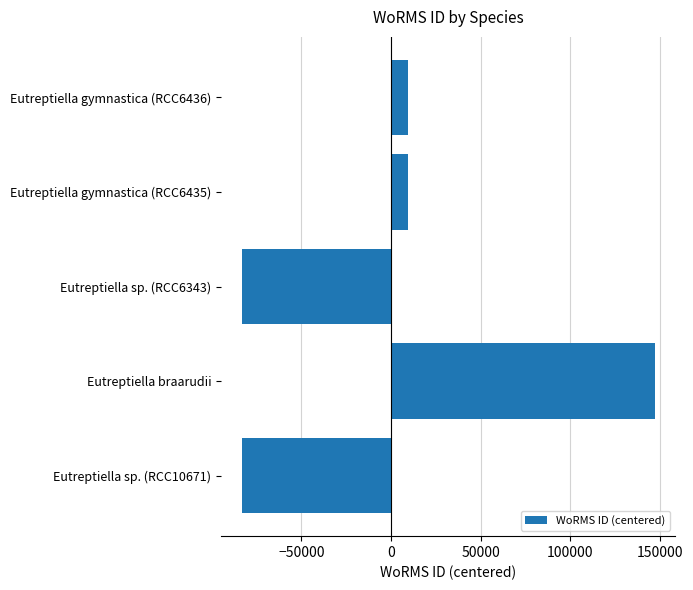

Is it true that the value at Eutreptiella sp. (RCC10671) is -49769.7?

False